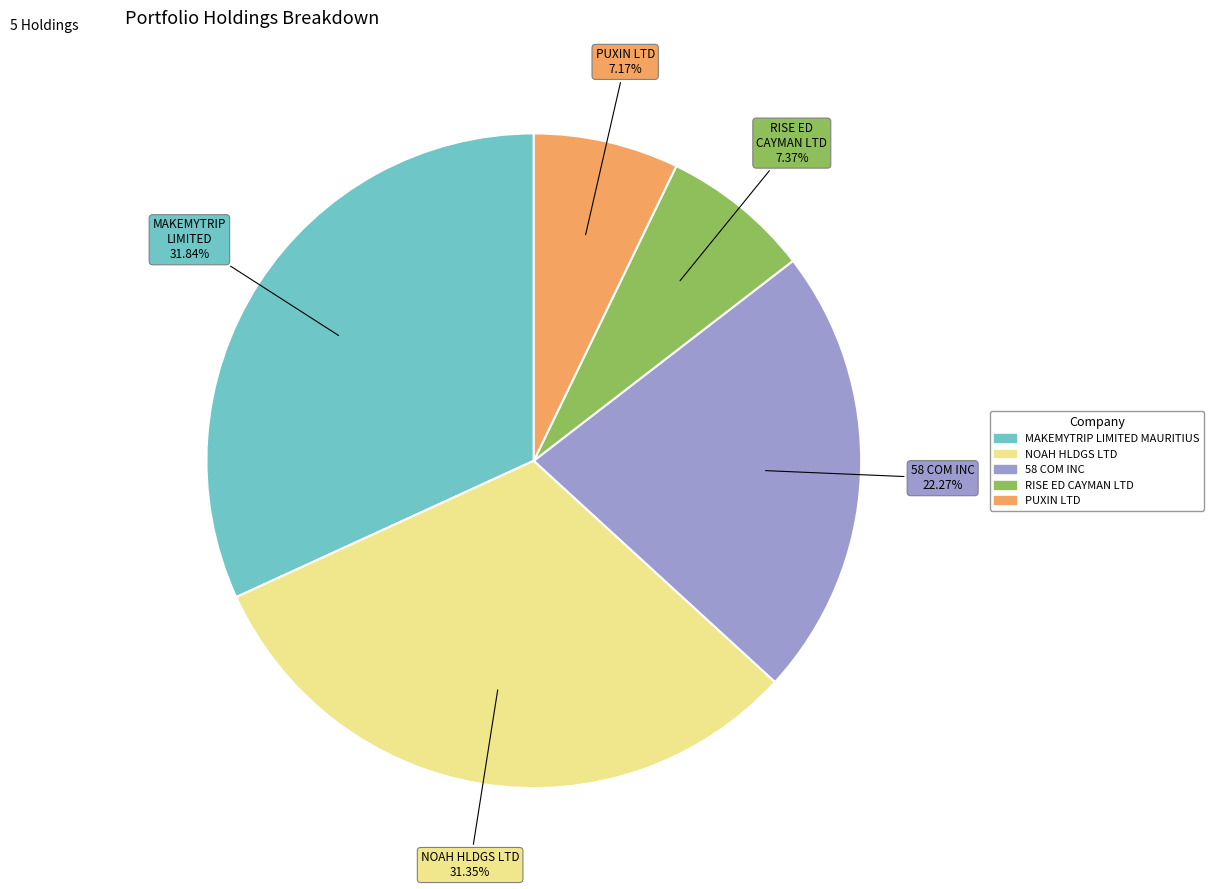

To the nearest percent, what is the average slice percentage?

20%